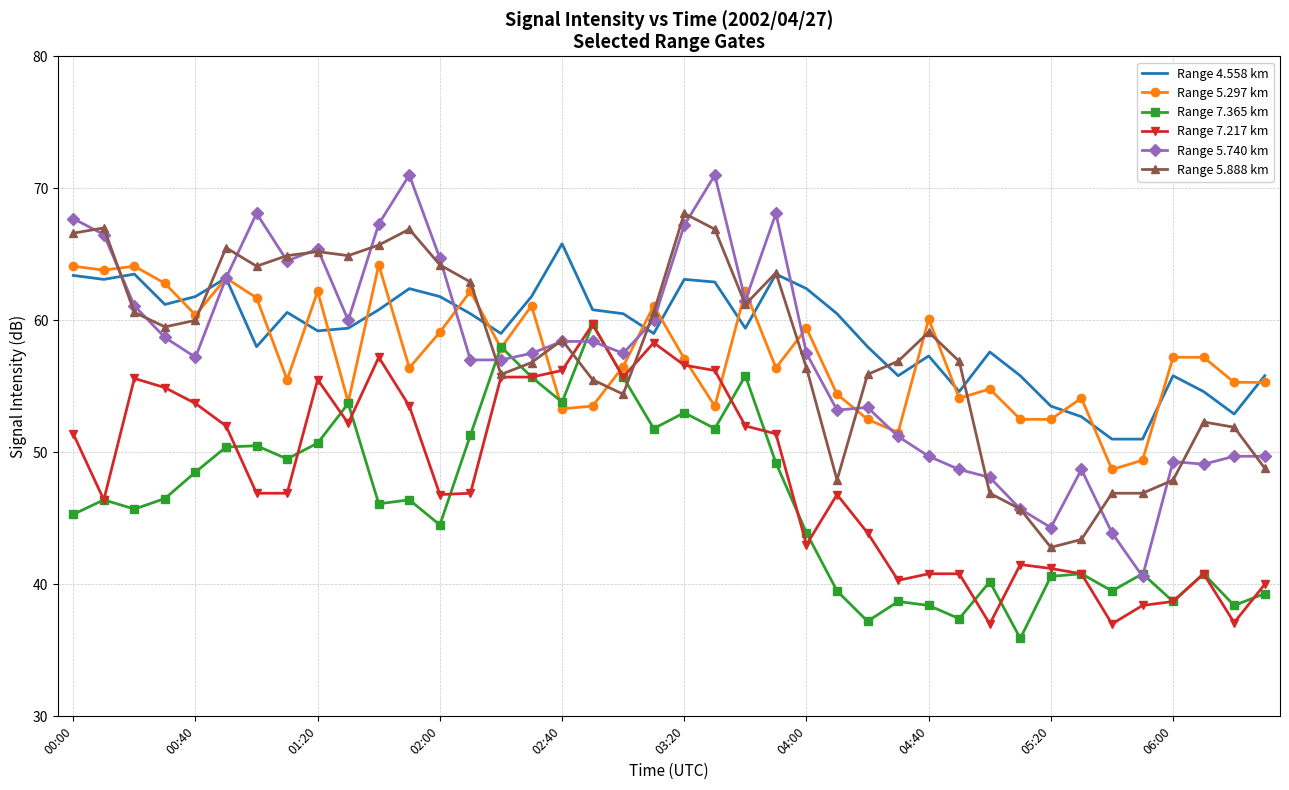

What are all the series names shown in the legend?

Range 4.558 km, Range 5.297 km, Range 7.365 km, Range 7.217 km, Range 5.740 km, Range 5.888 km